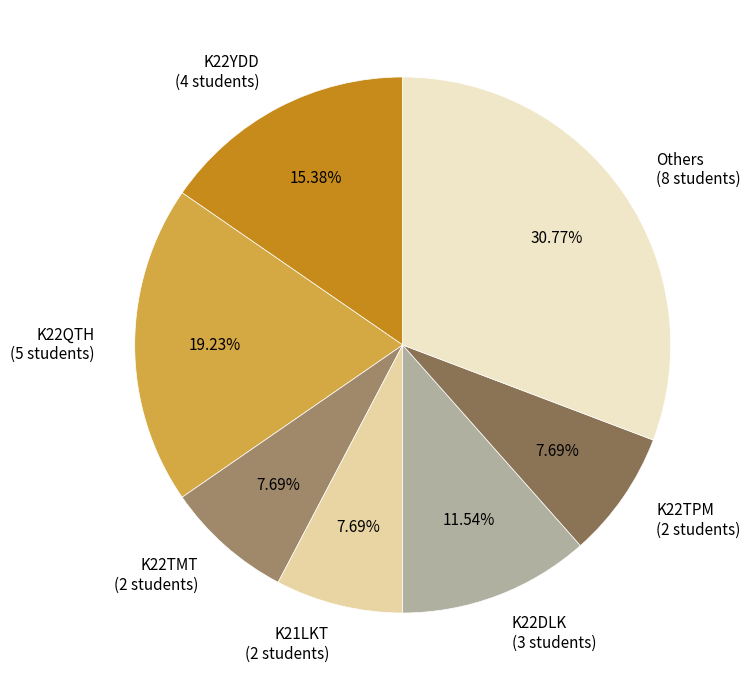

Which slice is the largest?

Others (8 students)